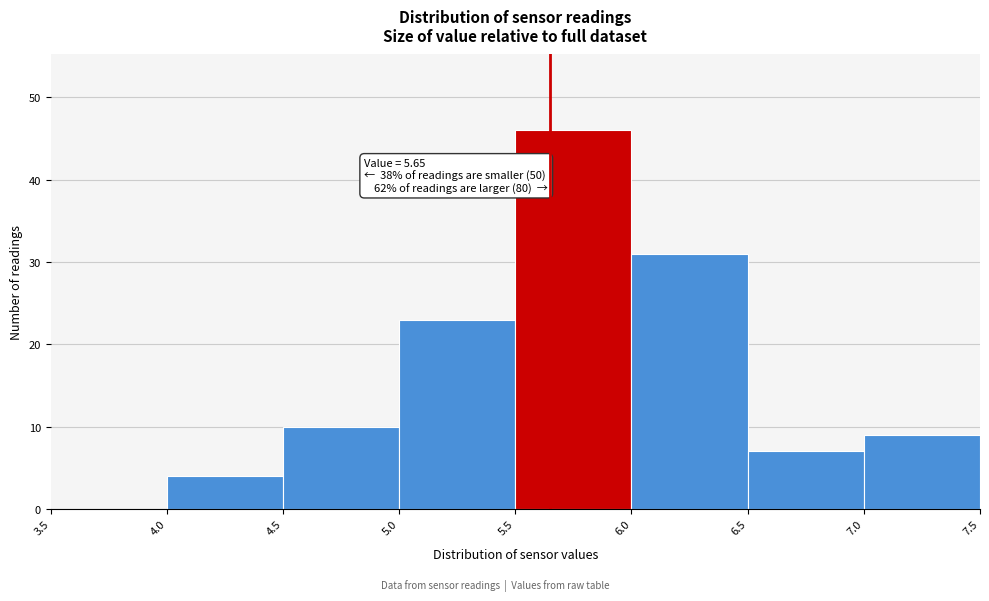

Which range on the x-axis has the tallest bar?

5.5 to 6.0